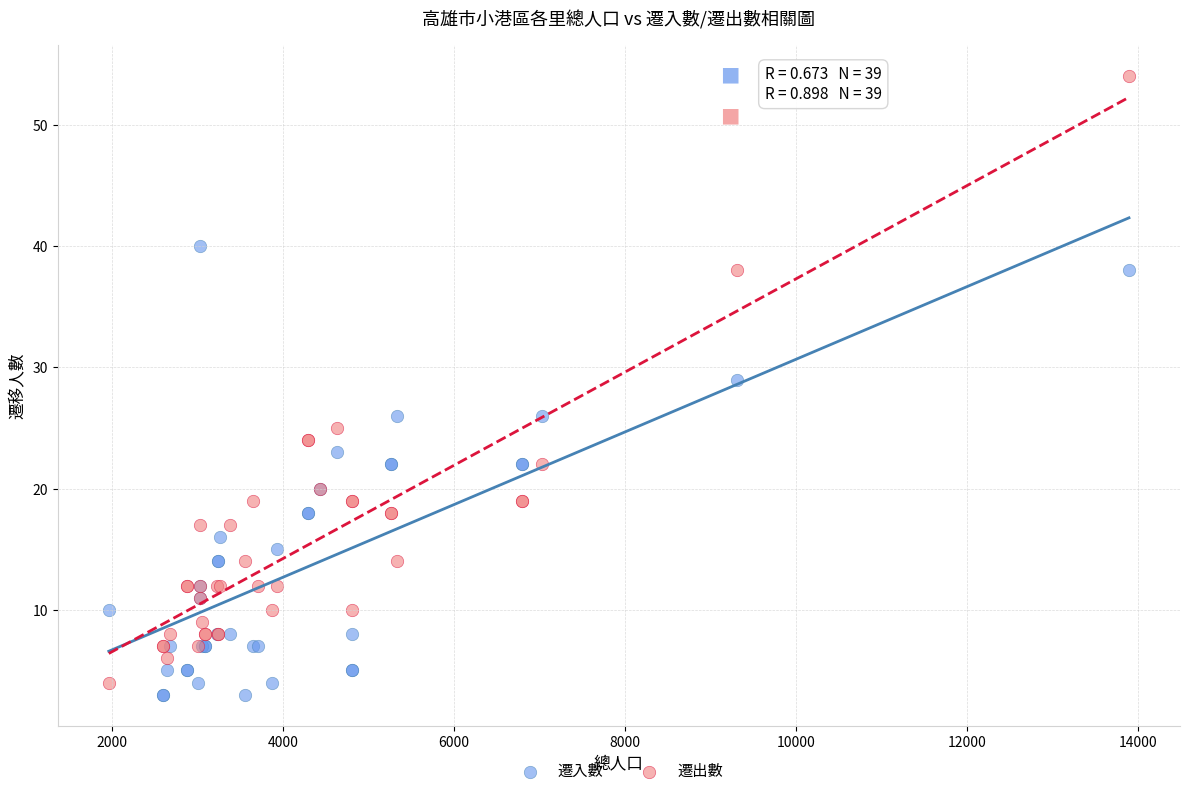

Which series has the largest Y range (max minus min)?

遷出數